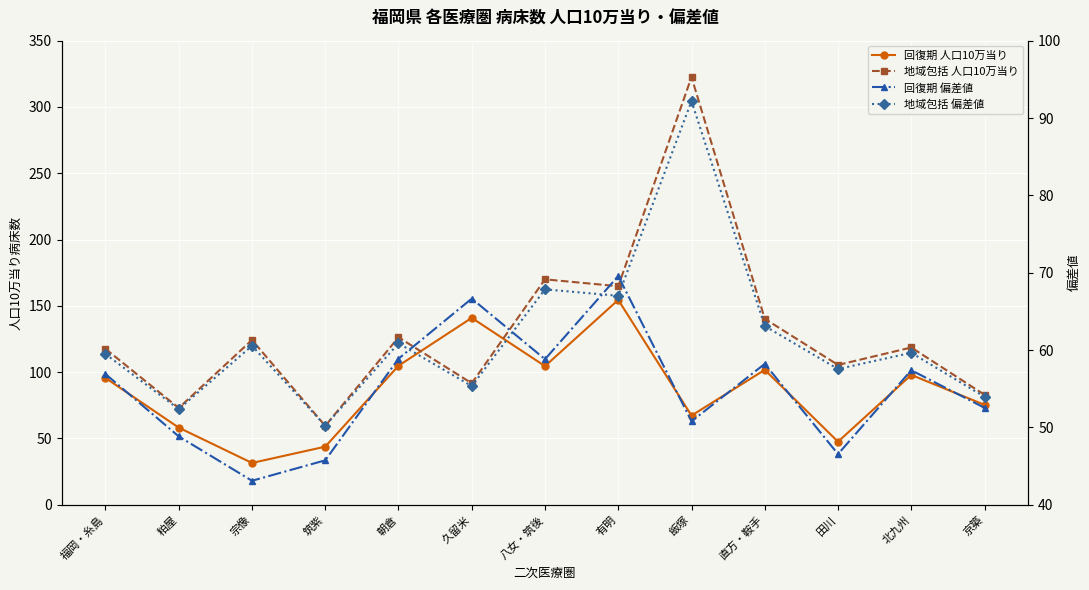

At which label does 地域包括 人口10万当り first exceed 118?

宗像